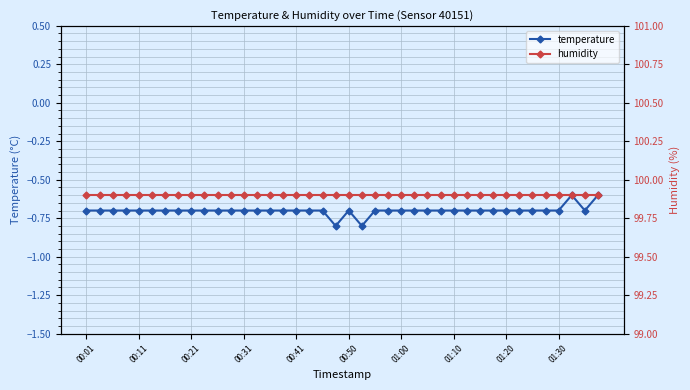

Which series changed the most between 11 and 22?

temperature